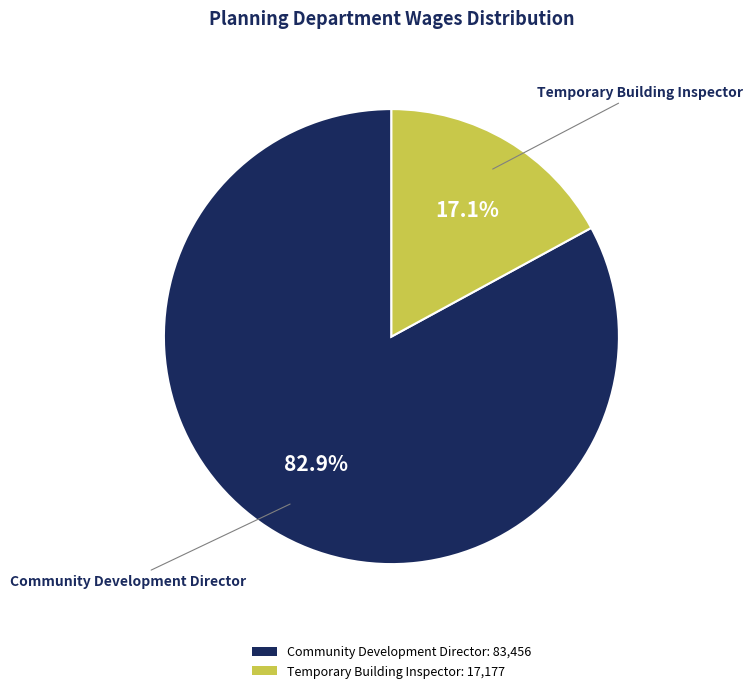

Count the number of slices in the pie.

2